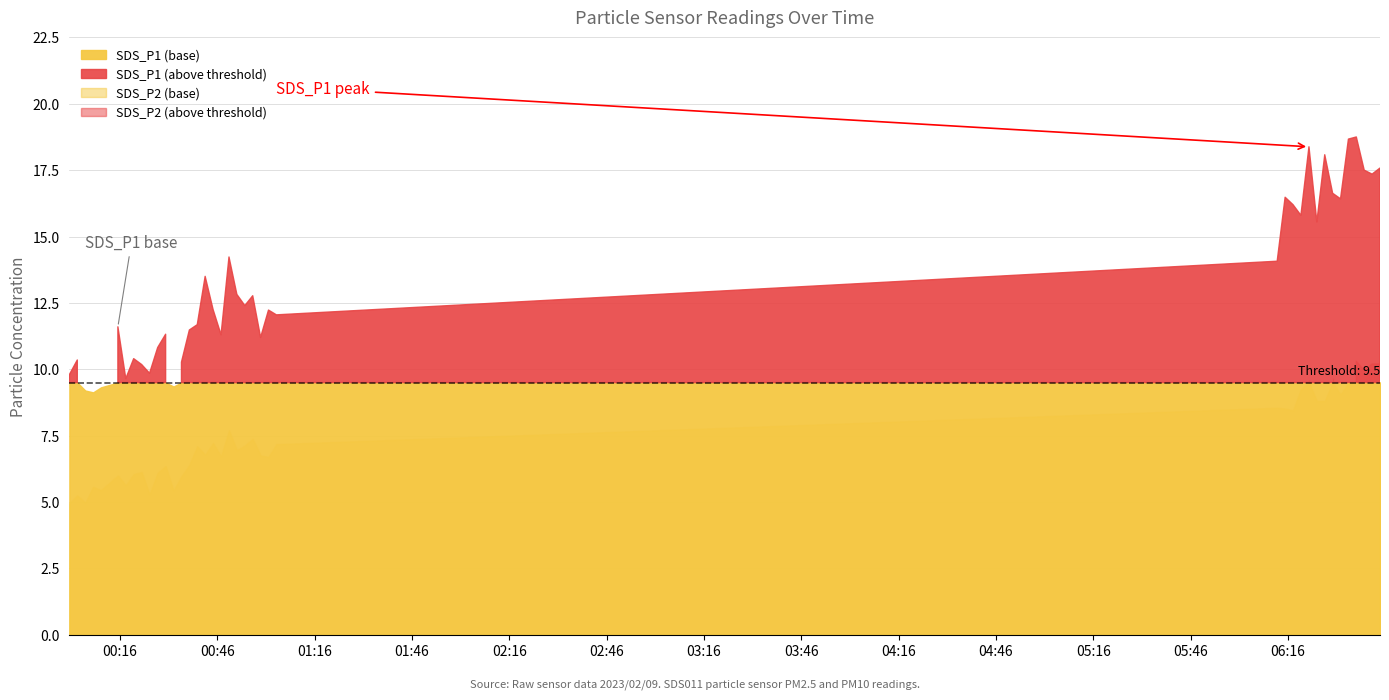

At how many categories does at least one series exceed 17?

7